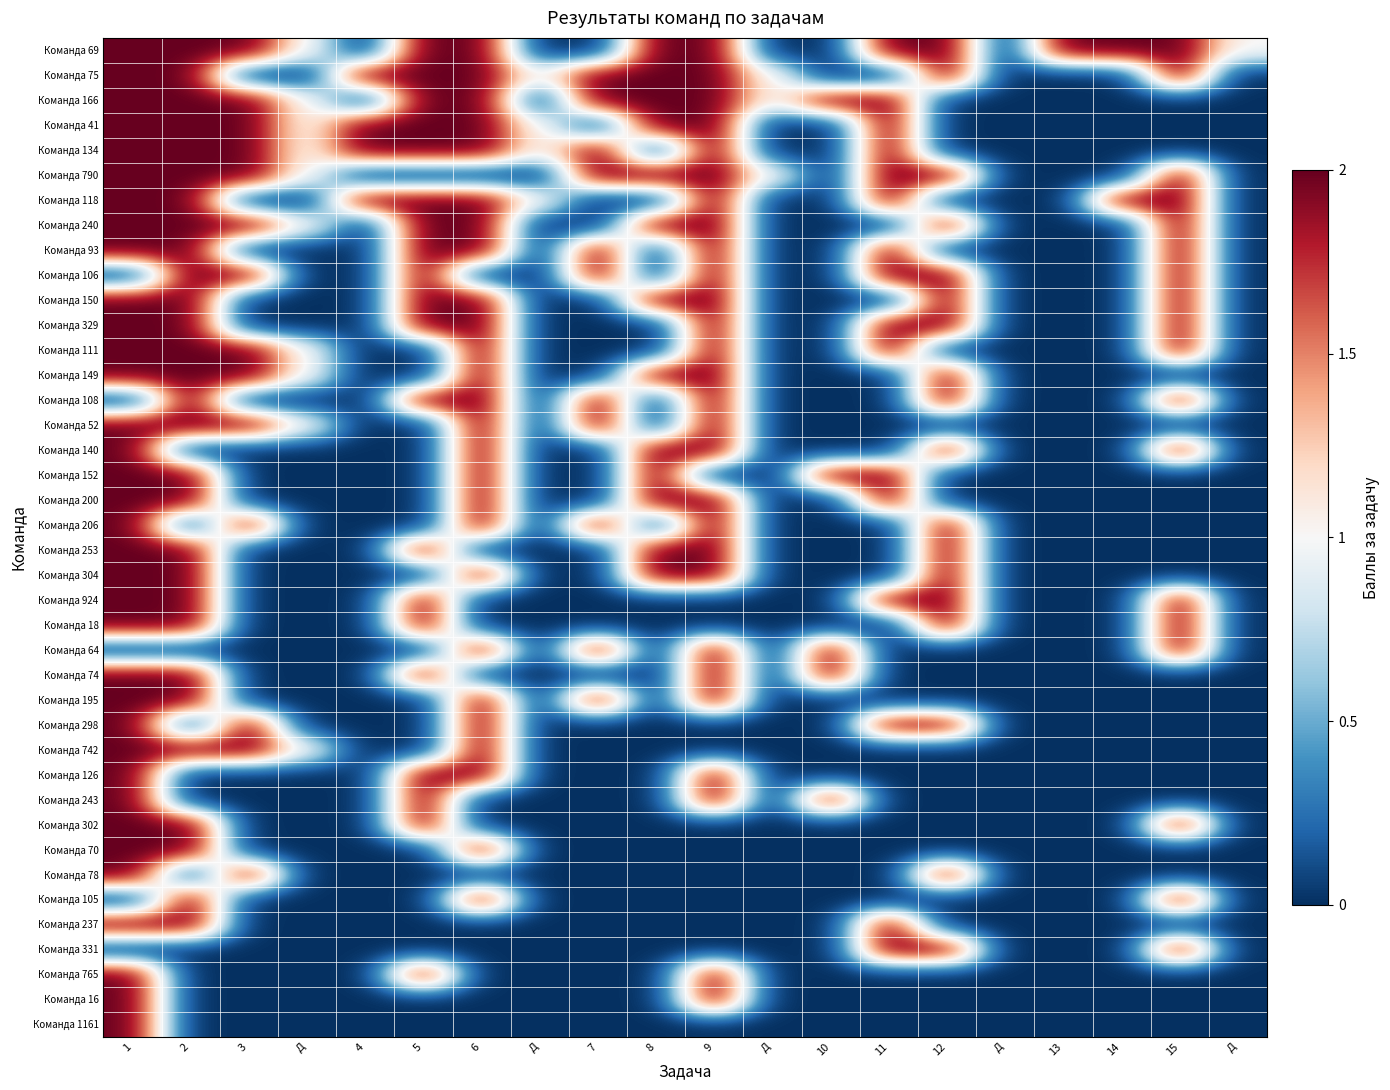

Which category has the highest value across all series?

1